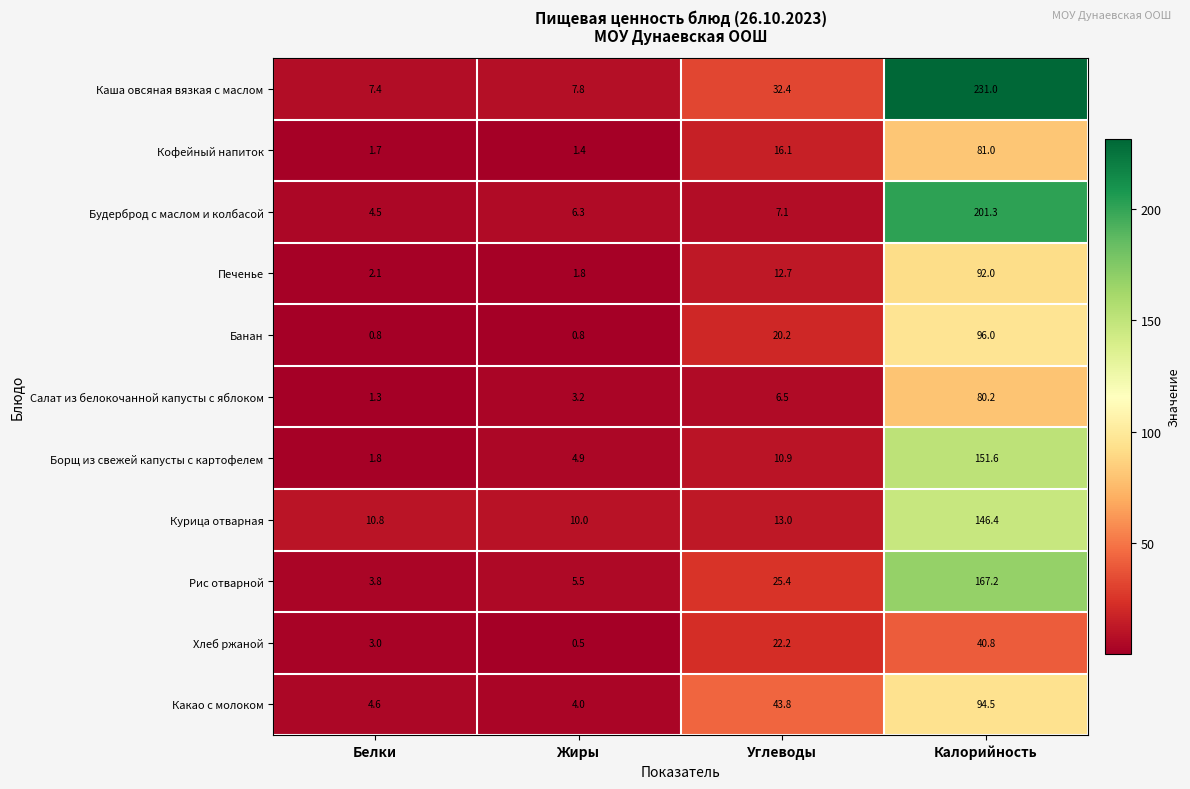

Which category has the lowest value across all series?

Жиры